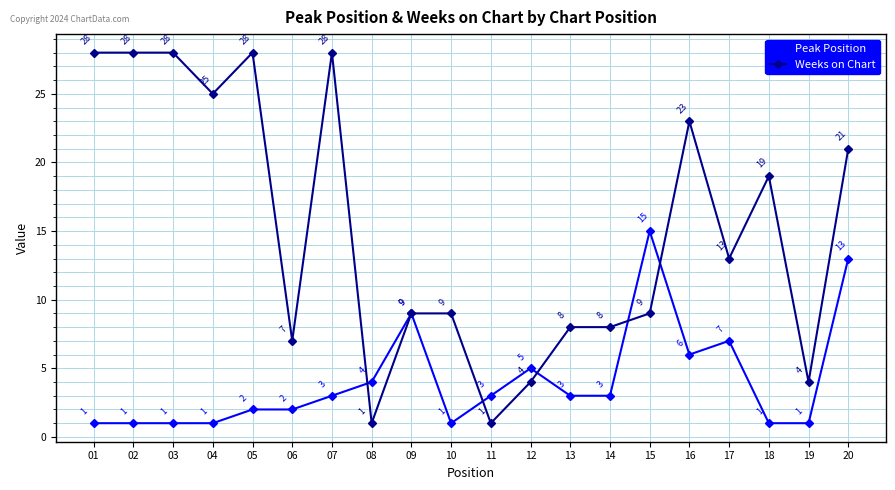

Read the Weeks on Chart value at 10, to the nearest 10.

10